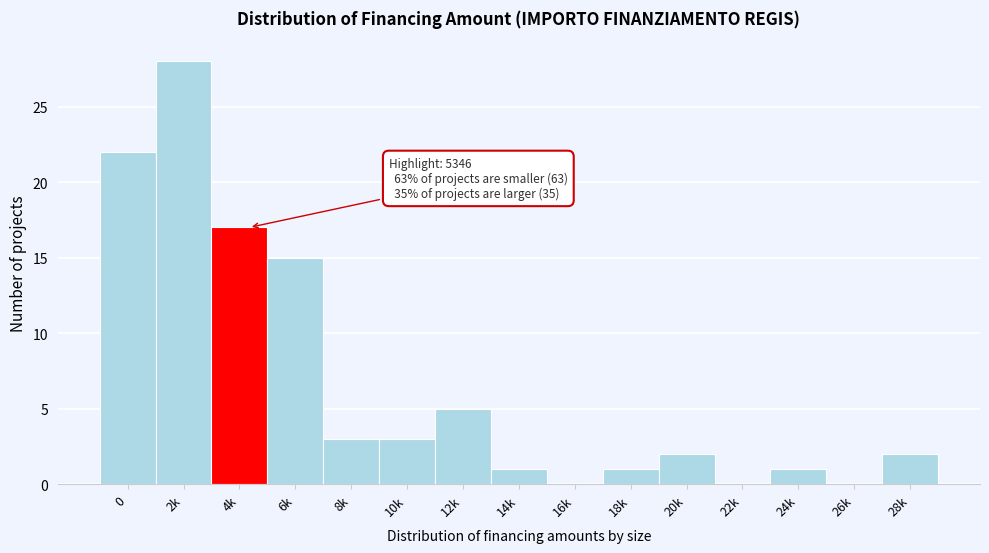

Reading left to right, extract all data points from this chart.

0=22	2k=28	4k=17	6k=15	8k=3	10k=3	12k=5	14k=1	16k=0	18k=1	20k=2	22k=0	24k=1	26k=0	28k=2